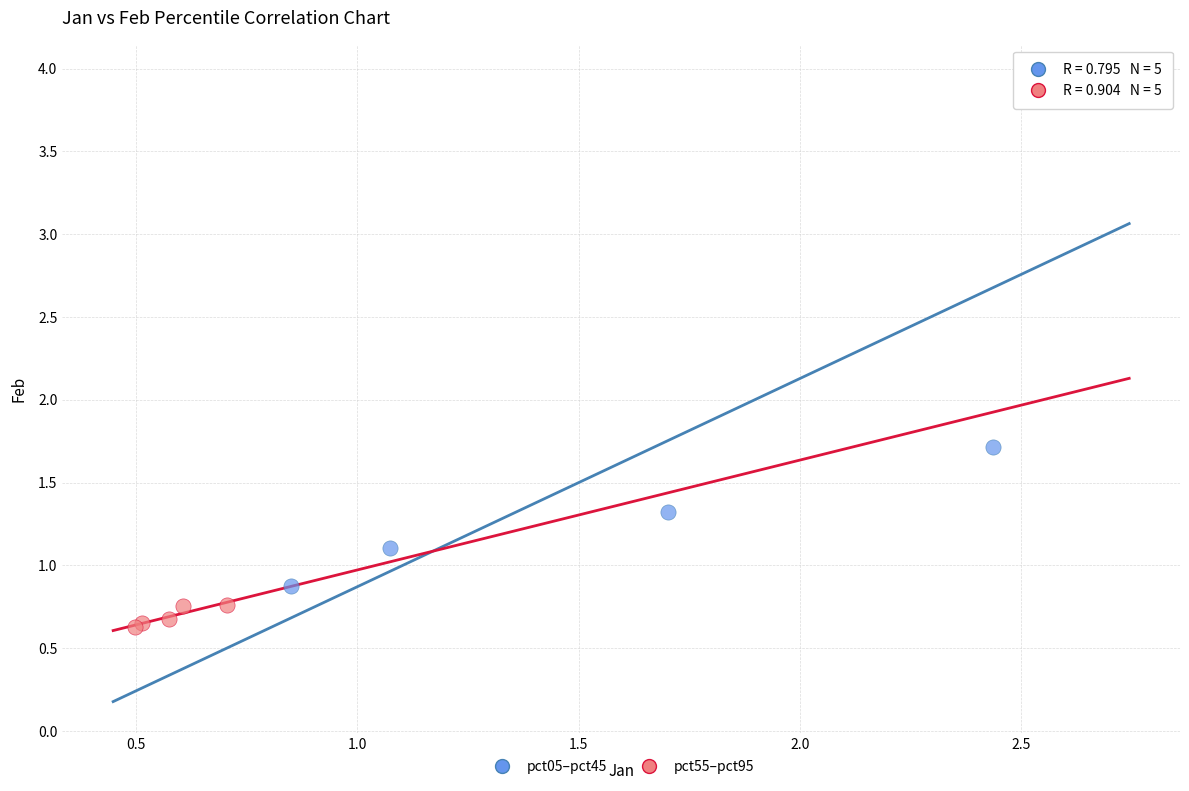

Which series contains the lowest Y value?

pct55–pct95